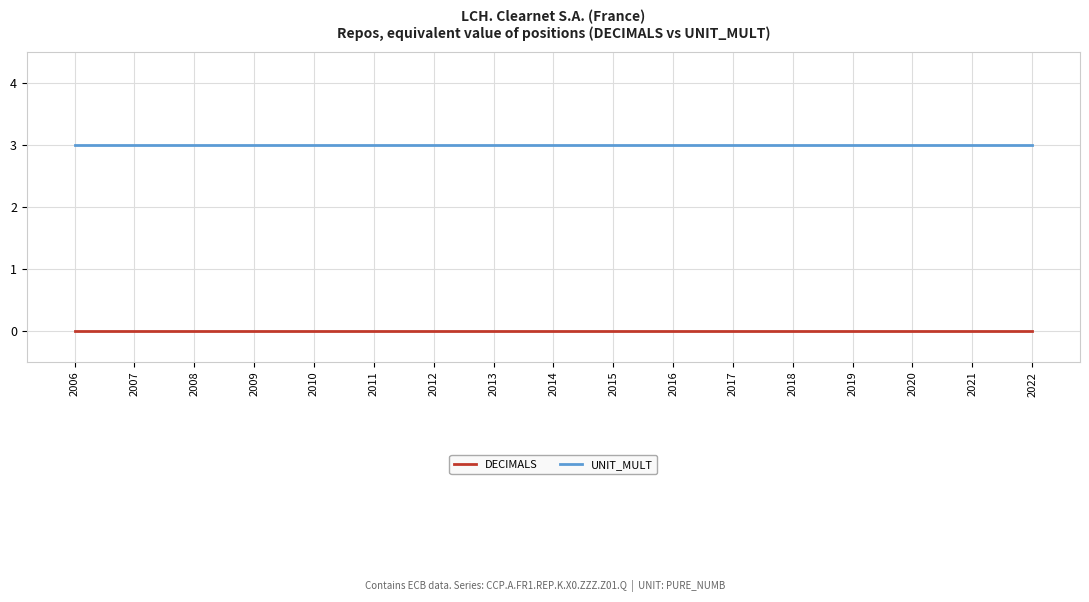

True or false: DECIMALS and UNIT_MULT intersect in this chart.

False